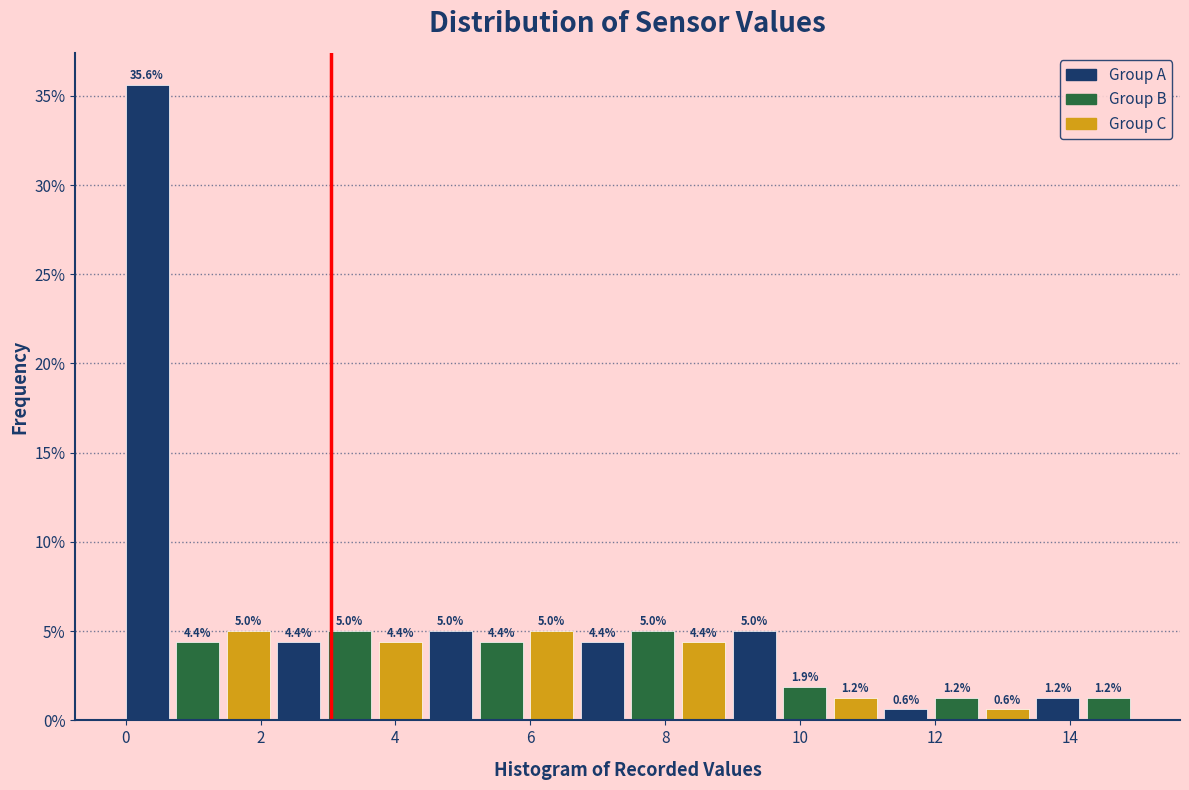

Read against the x-axis, roughly where is the centre of the tallest bar?

0.4